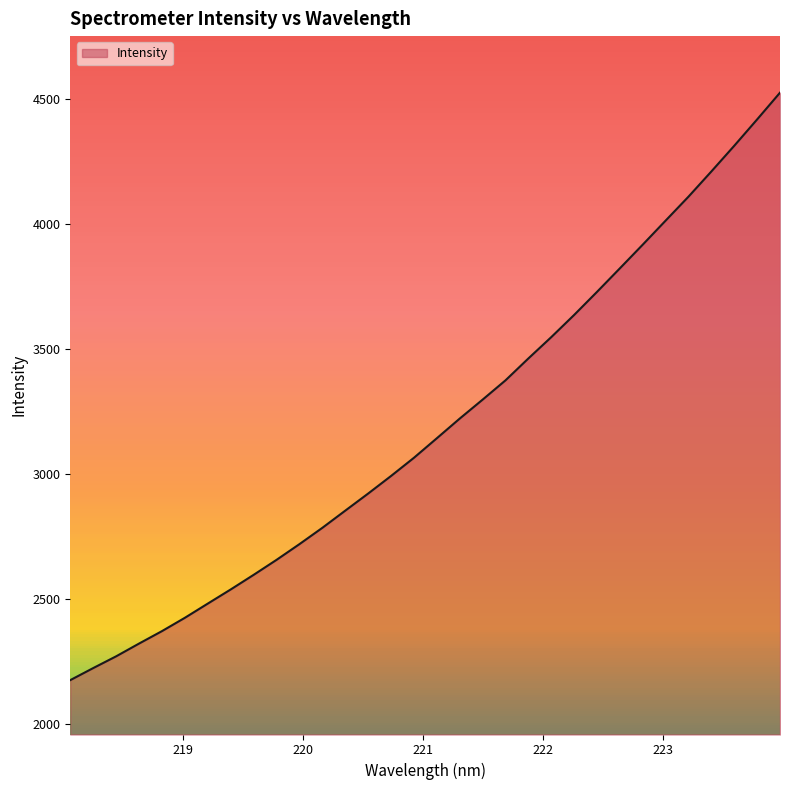

How many values are below 3141?

16